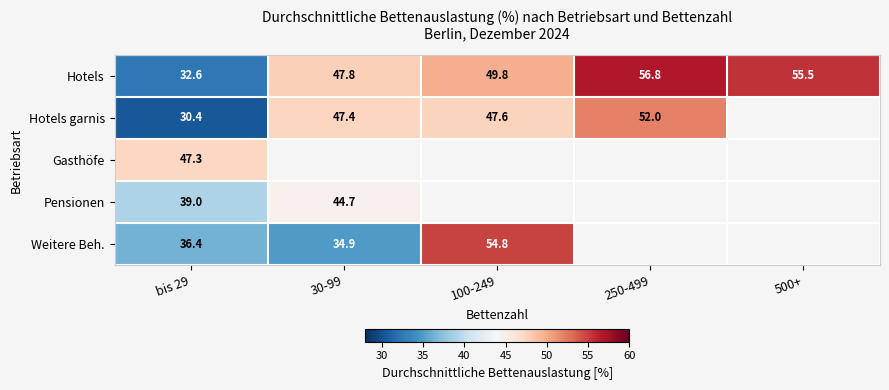

What is the difference between the Weitere Beh. values at 100-249 and 30-99?

19.9